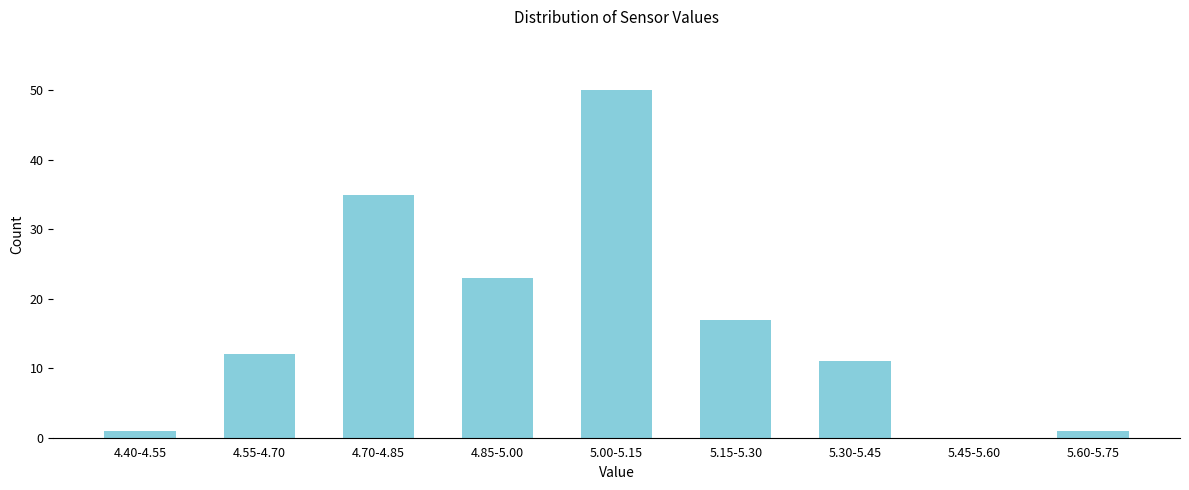

Reading left to right, list all the values displayed in this chart.

4.40-4.55=1	4.55-4.70=12	4.70-4.85=35	4.85-5.00=23	5.00-5.15=50	5.15-5.30=17	5.30-5.45=11	5.45-5.60=0	5.60-5.75=1